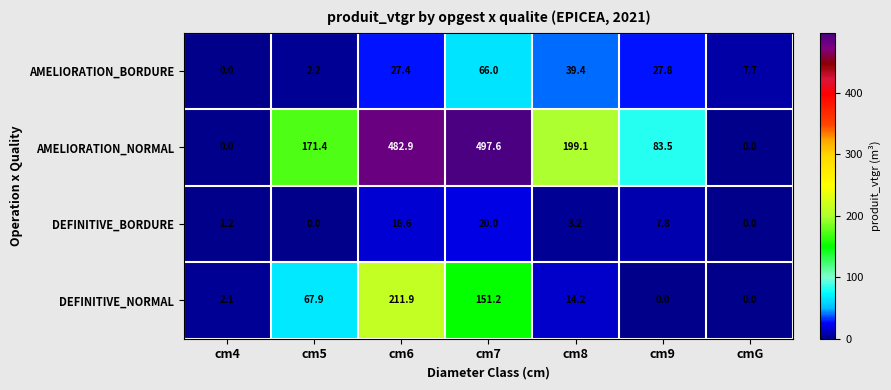

Which category has the highest value across all series?

cm7